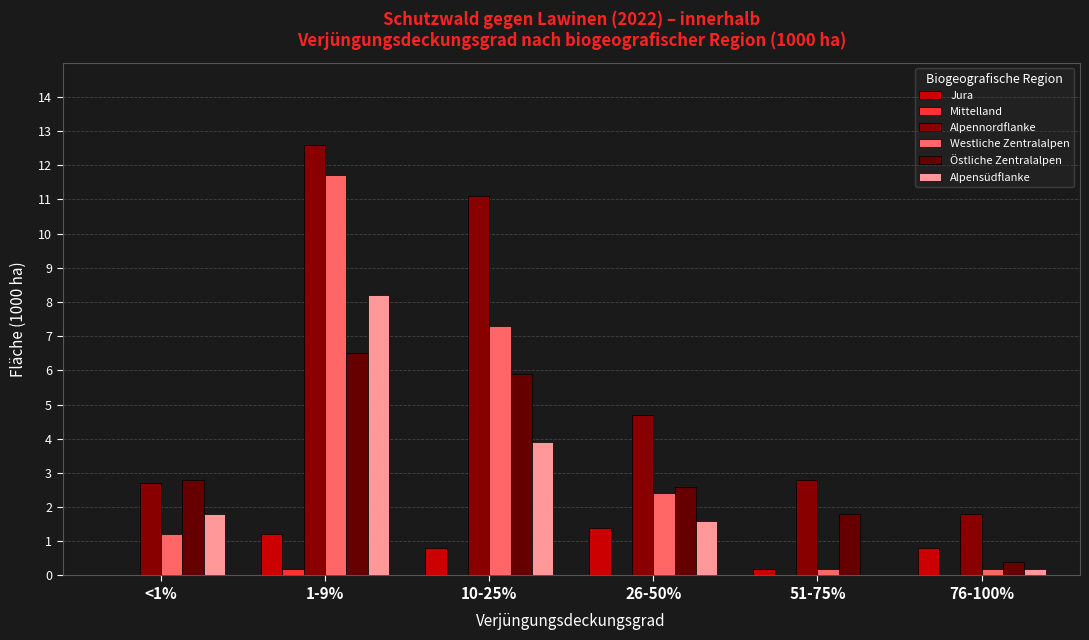

Are the bars grouped side by side (vs. stacked)?

Yes